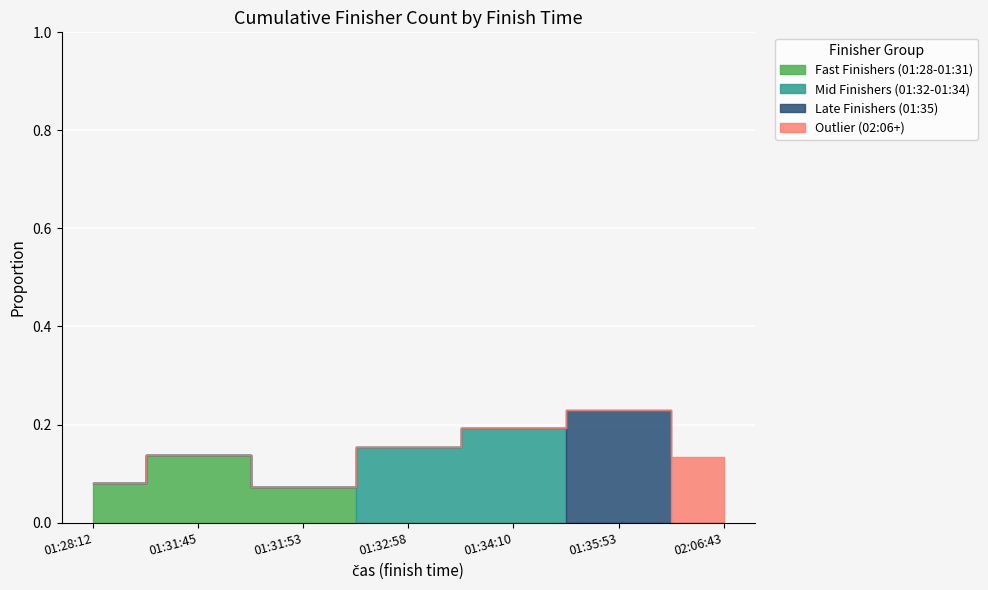

At which category does the data reach its first local peak?

01:31:45